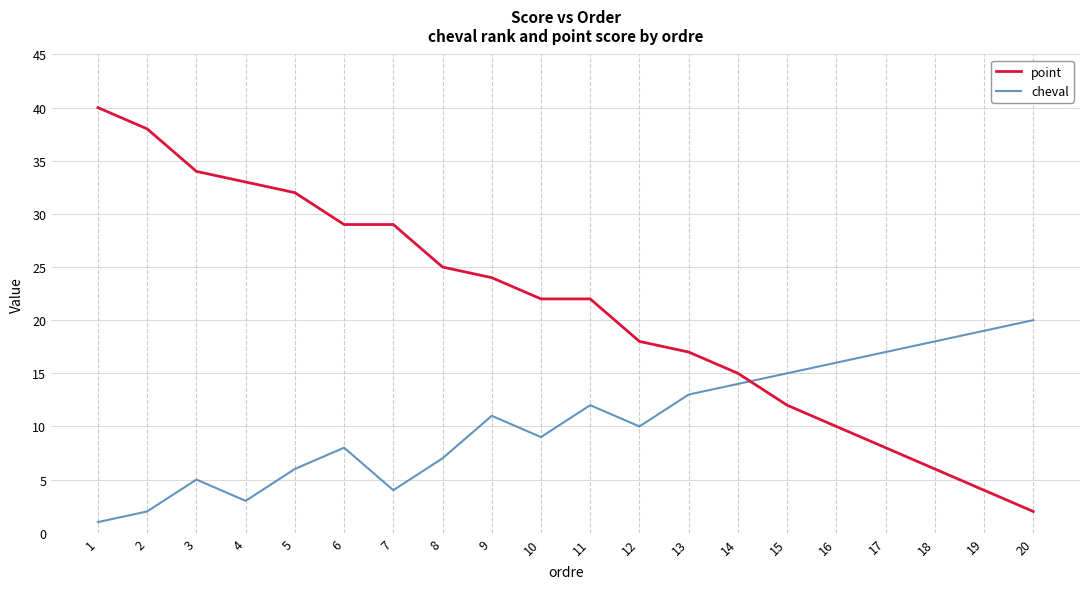

True or false: point has a value of 43 at 5.

False